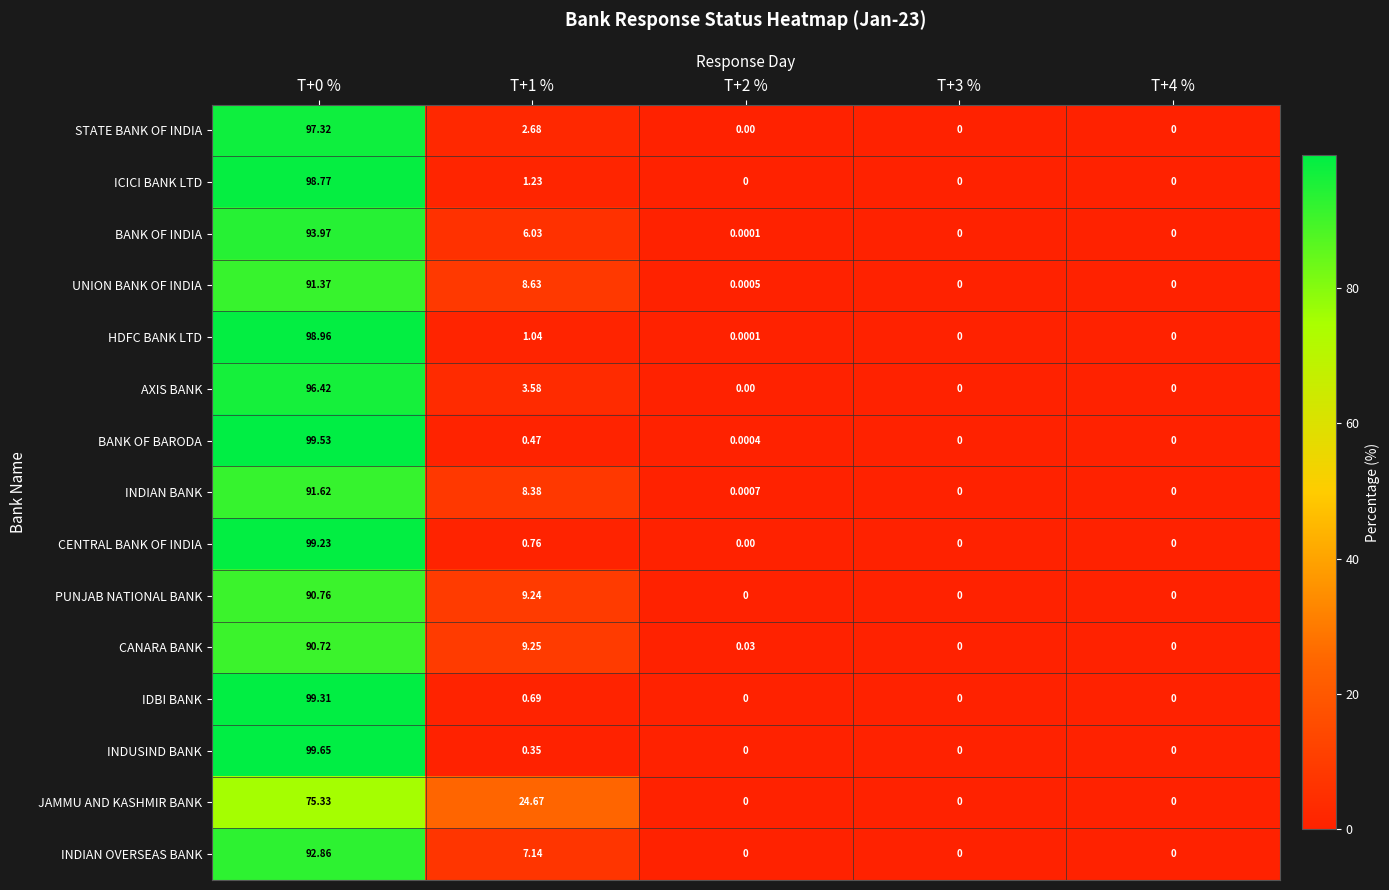

Which series changed the most between T+2 % and T+3 %?

CANARA BANK